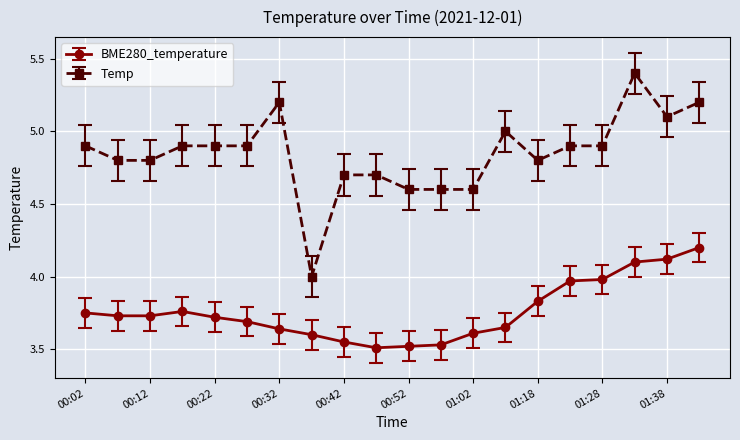

Rank the series by their maximum value, from lowest to highest.

BME280_temperature, Temp